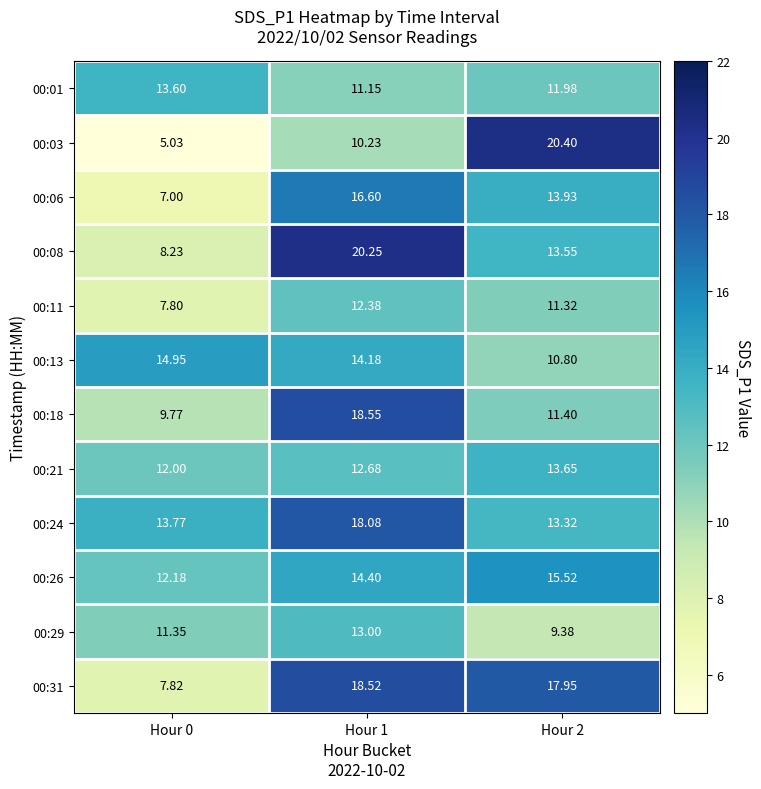

Which series has the largest total across all categories?

00:24